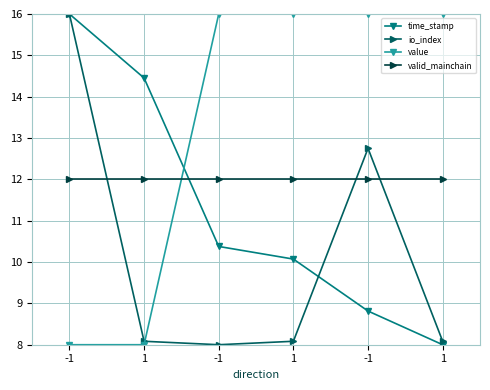

How many values in the time_stamp series are below 10?

2